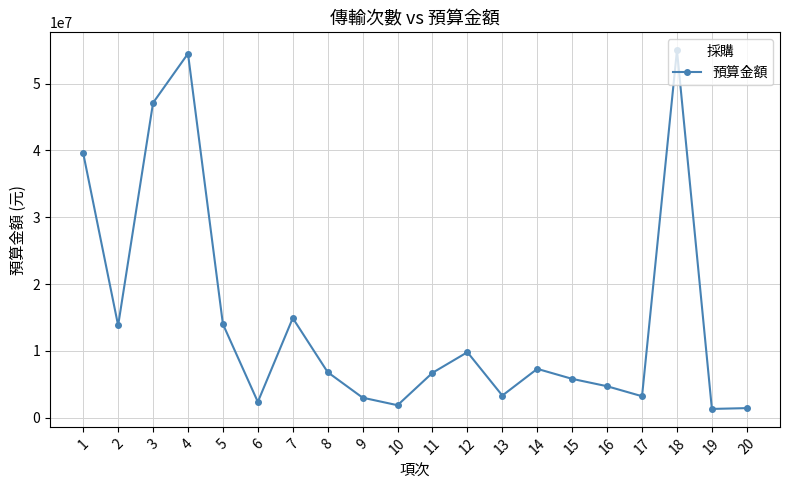

What is the sum of all values?

296427597